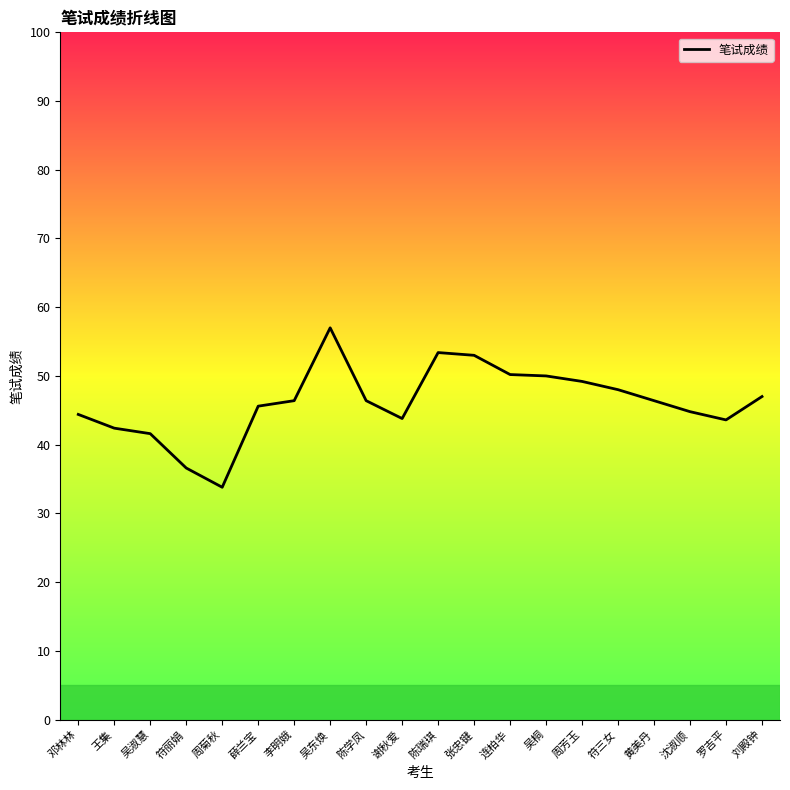

What is the ratio of the value at 陈学凤 to the value at 张忠键?

0.9